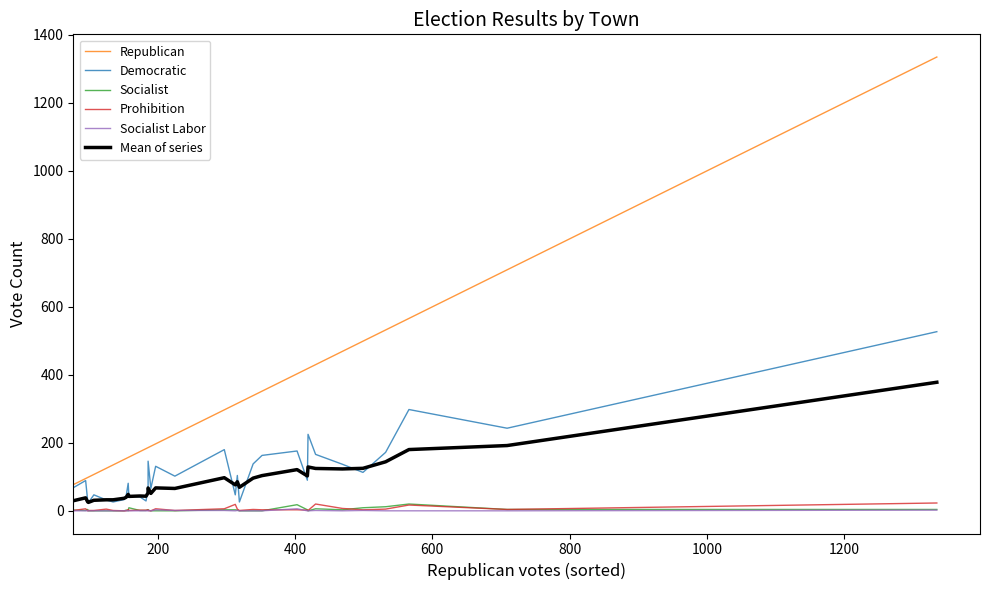

Does the chart have visible grid lines?

No